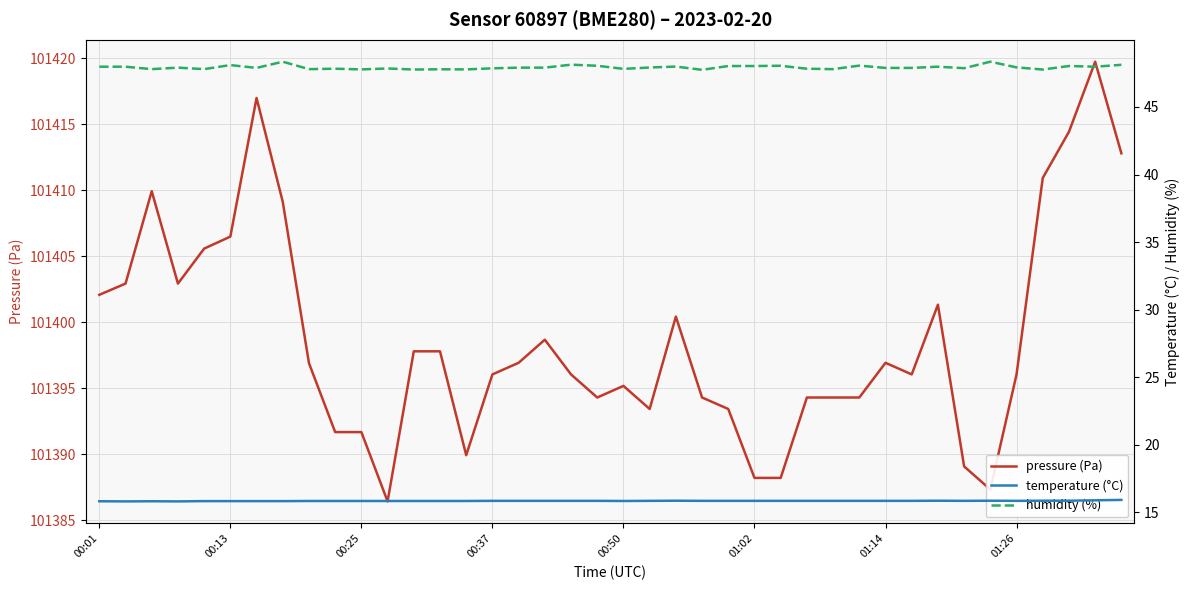

Which category has the highest value in the pressure (Pa) series?

38